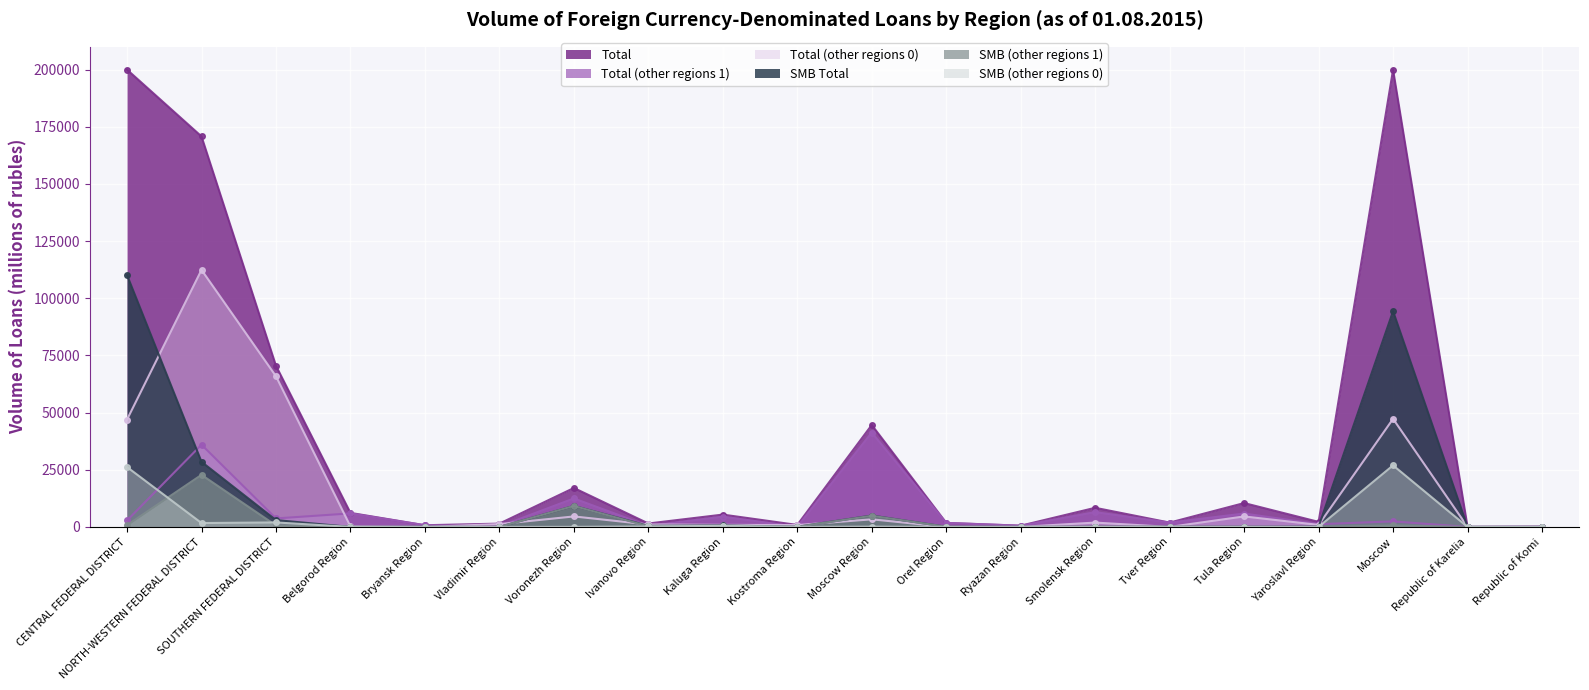

What is the label of the 7th point from the right?

Smolensk Region